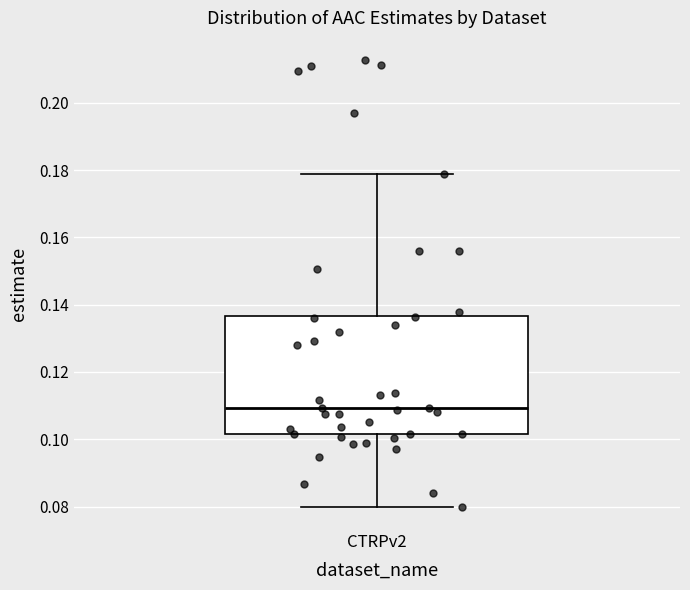

Read this box plot against the y-axis: the position of the median line, the range covered by the box, and the ends of both whiskers. The values are not printed on the chart, so give them approximately, as read against the axis.

median 0.110, box 0.102 to 0.136, whiskers 0.080 to 0.178